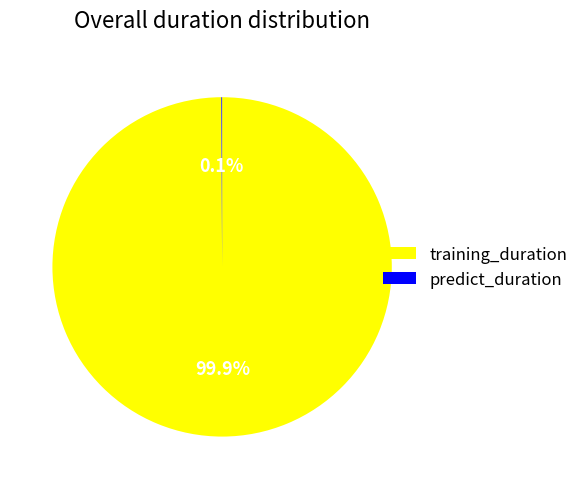

Which category has the biggest portion of the pie?

training_duration